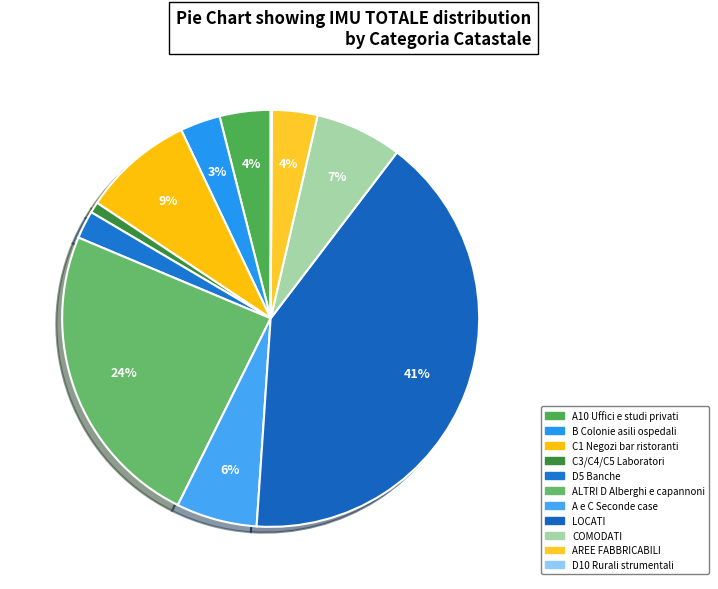

Does D10 Rurali strumentali account for over 50% of the chart?

No